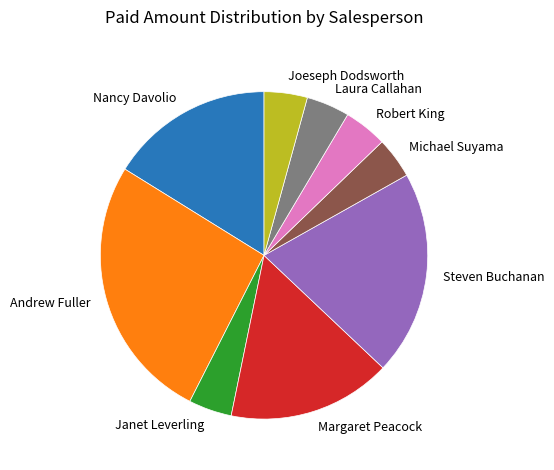

Does any single category account for the majority?

No